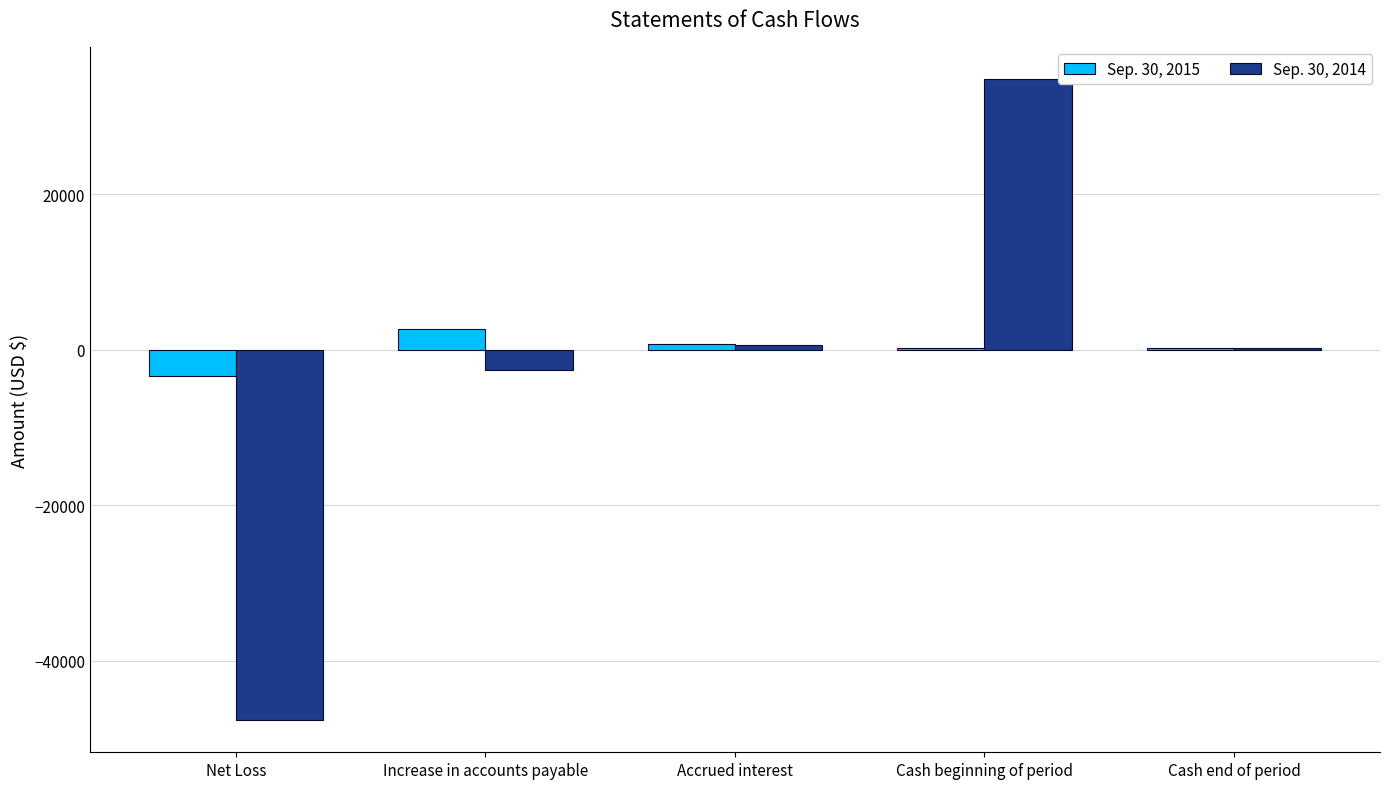

Are the bars horizontal?

No